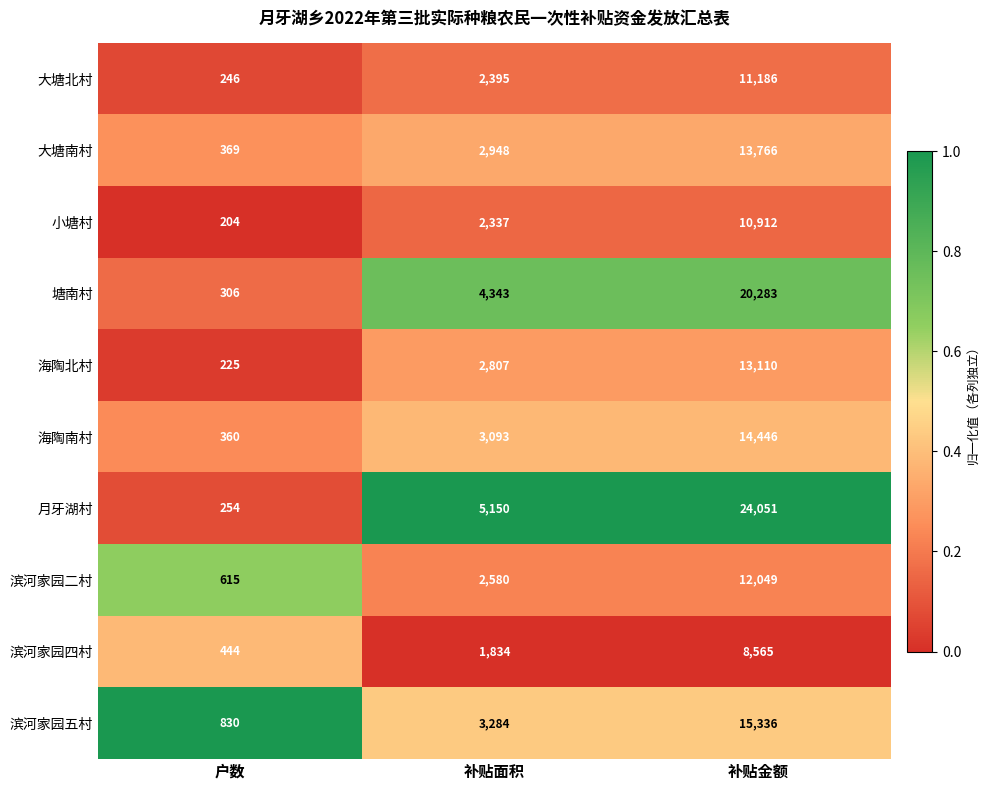

Is it true that 月牙湖村 equals 5150 at 补贴面积?

True